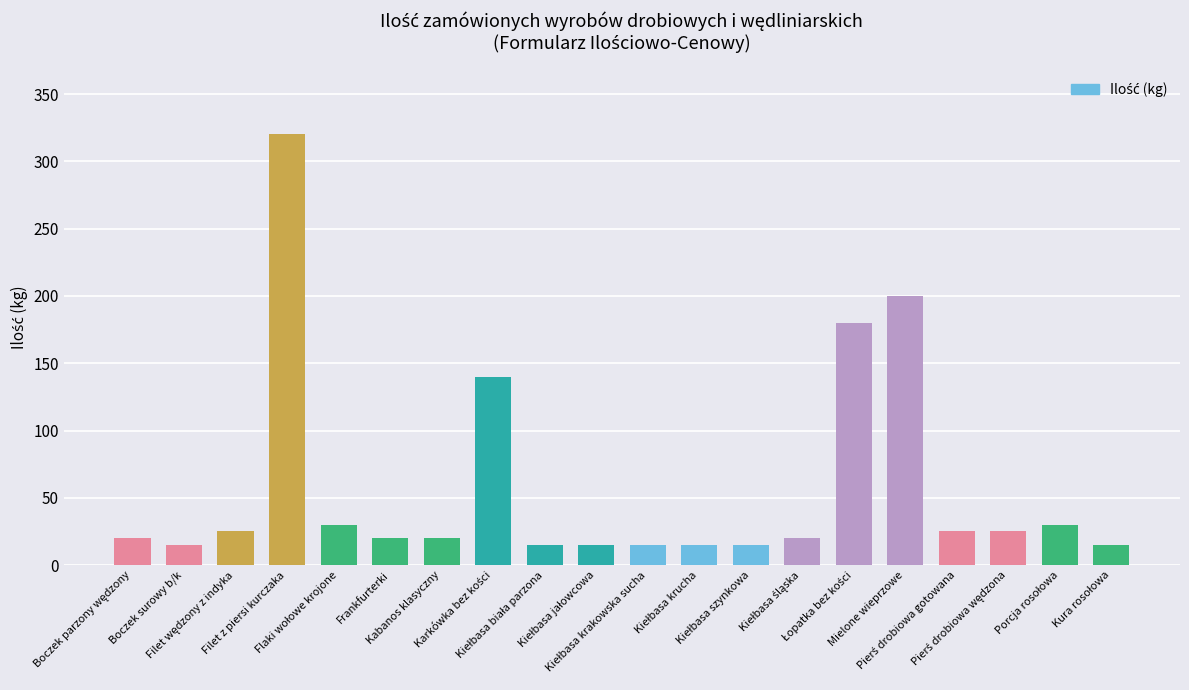

What is the difference between the second highest and second lowest values?

185